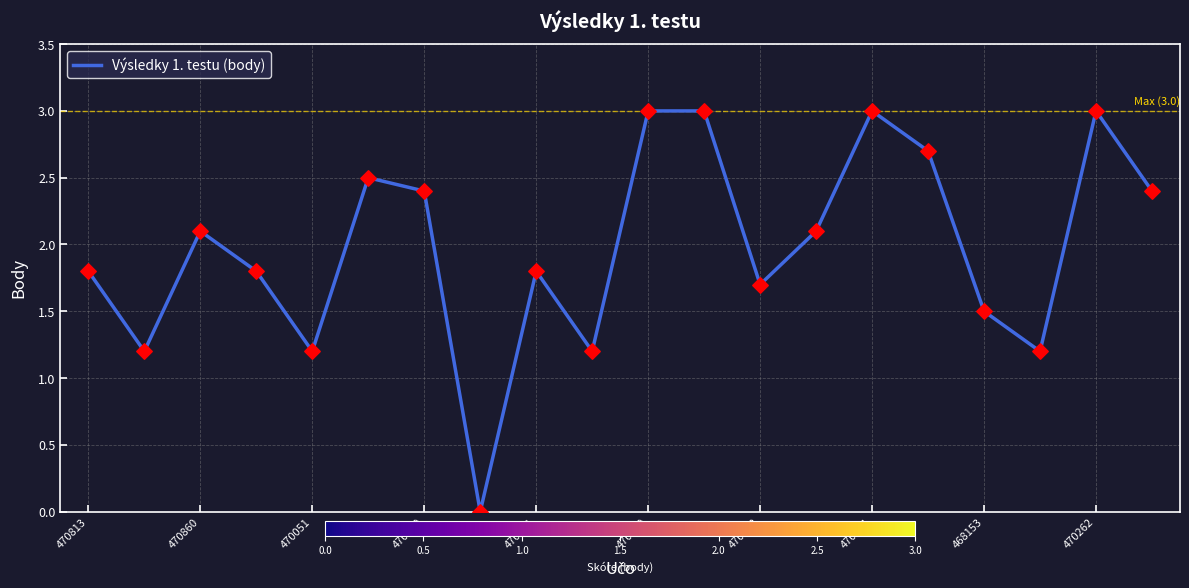

What is the difference between the maximum and minimum values?

3.0